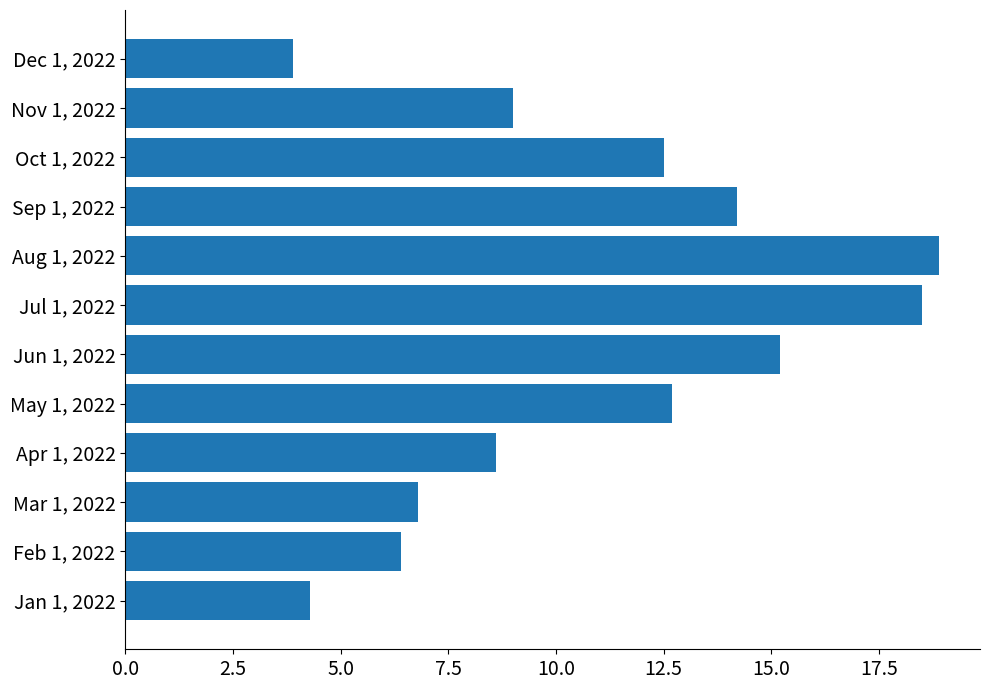

List the labels in order of value, smallest first.

Dec 1, 2022, Jan 1, 2022, Feb 1, 2022, Mar 1, 2022, Apr 1, 2022, Nov 1, 2022, Oct 1, 2022, May 1, 2022, Sep 1, 2022, Jun 1, 2022, Jul 1, 2022, Aug 1, 2022